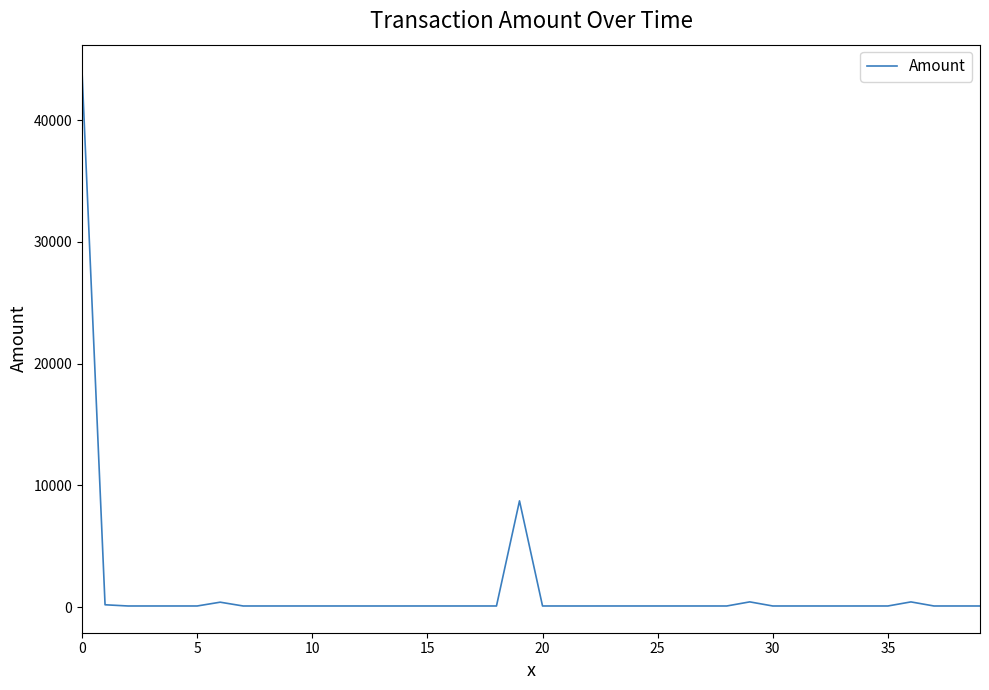

What is the difference between the maximum and minimum values?

43904.8